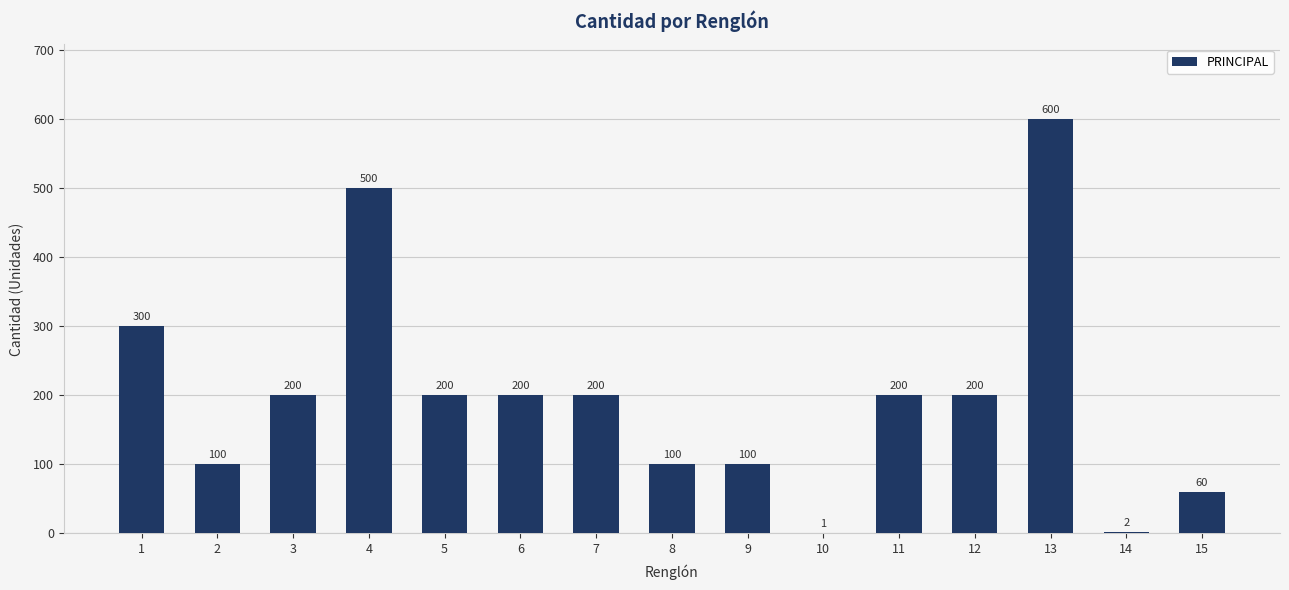

At which category does the chart reach its peak across all series?

13